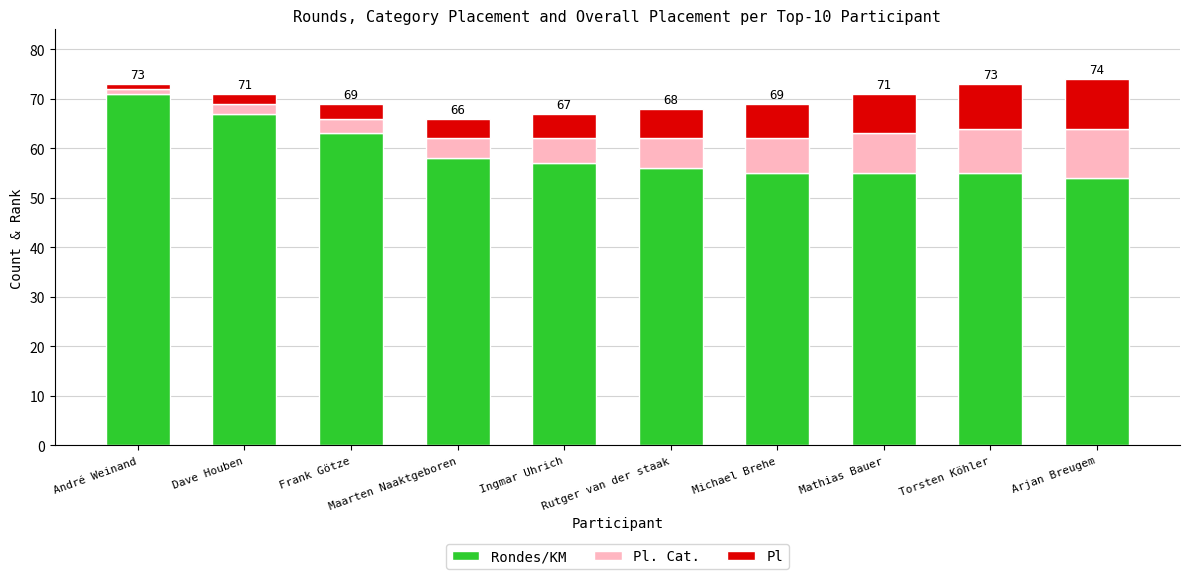

Is it true that Rondes/KM equals 63 at Frank Götze?

True